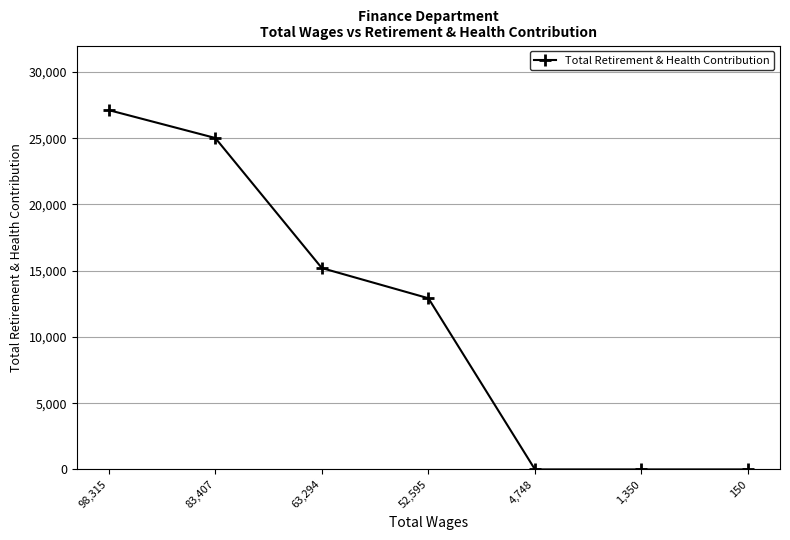

What is the label of the 3rd point from the left?

63,294